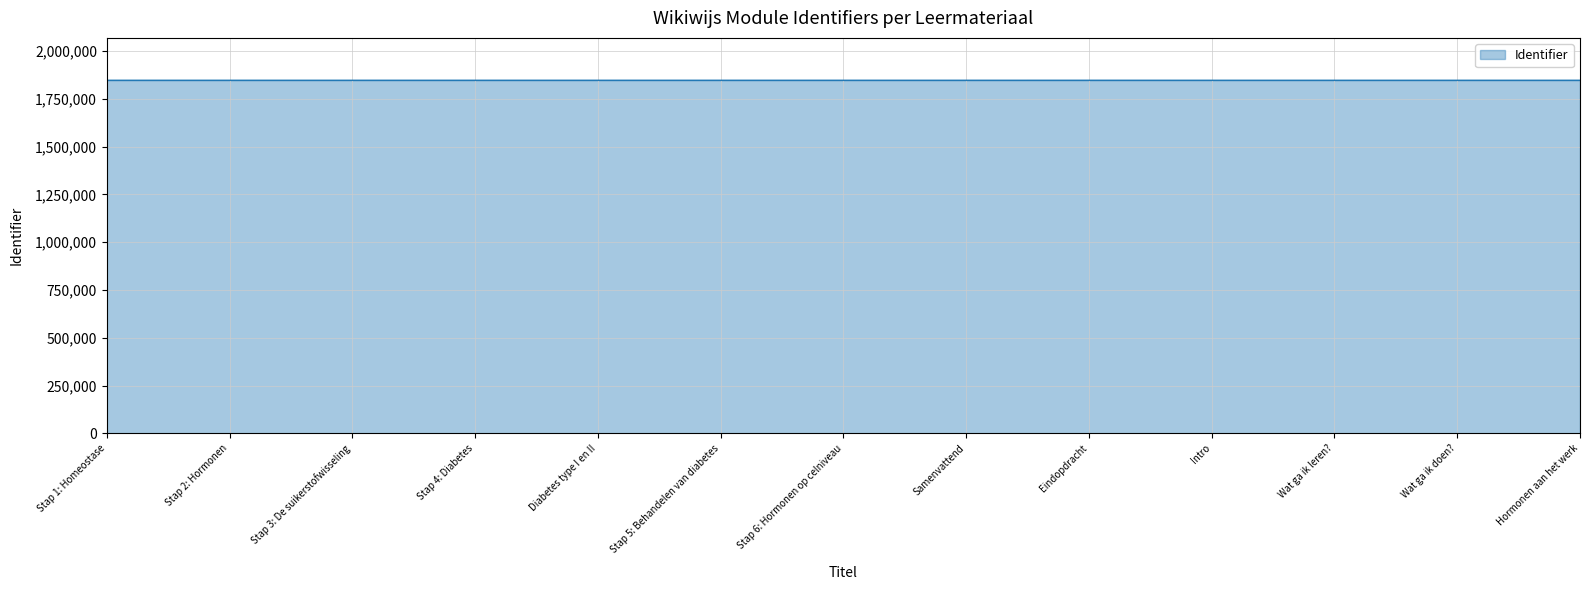

What is the greatest value displayed?

1847555